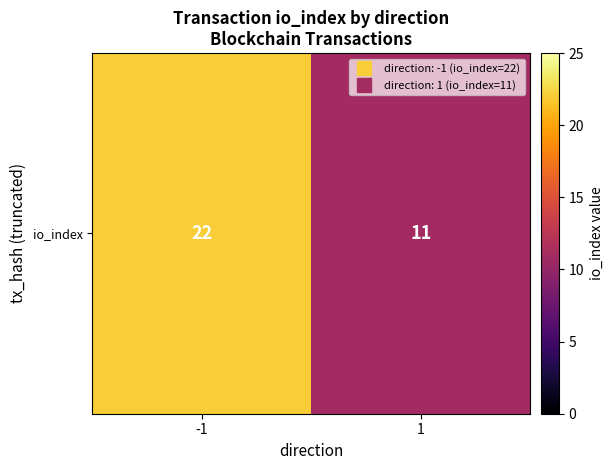

How many data points are less than 22?

1